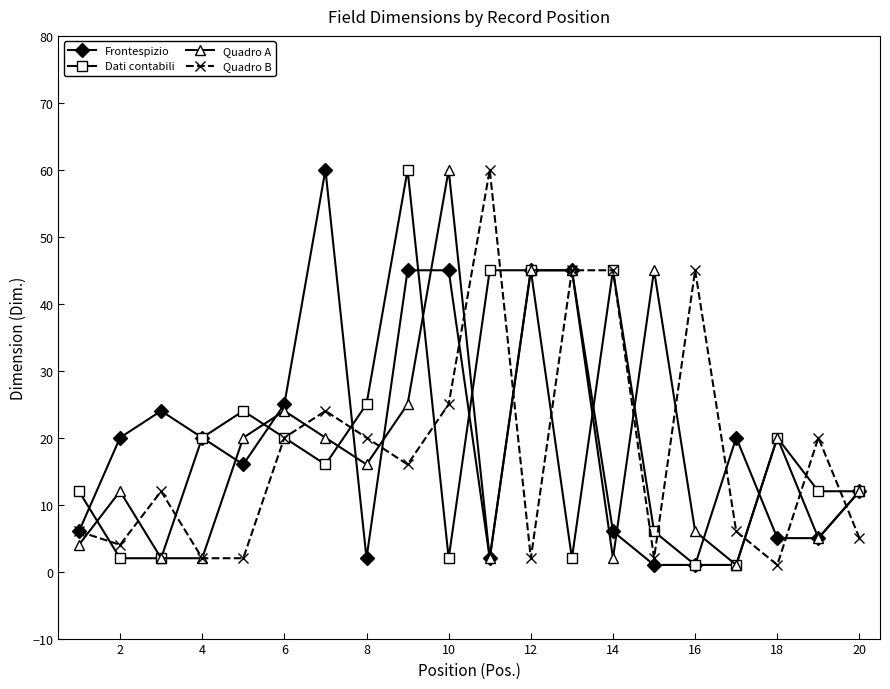

True or false: Quadro B has more than 0 points higher than both neighbors.

True